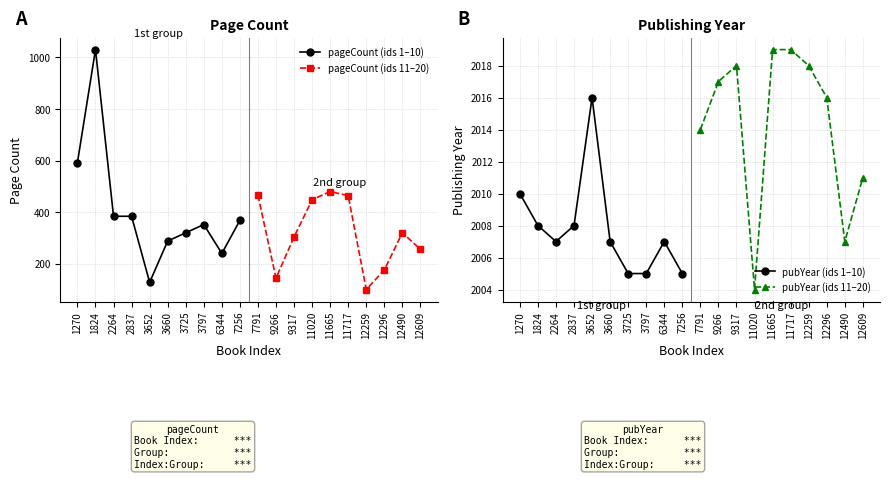

At which label does pageCount (ids 1–10) reach its minimum?

3652